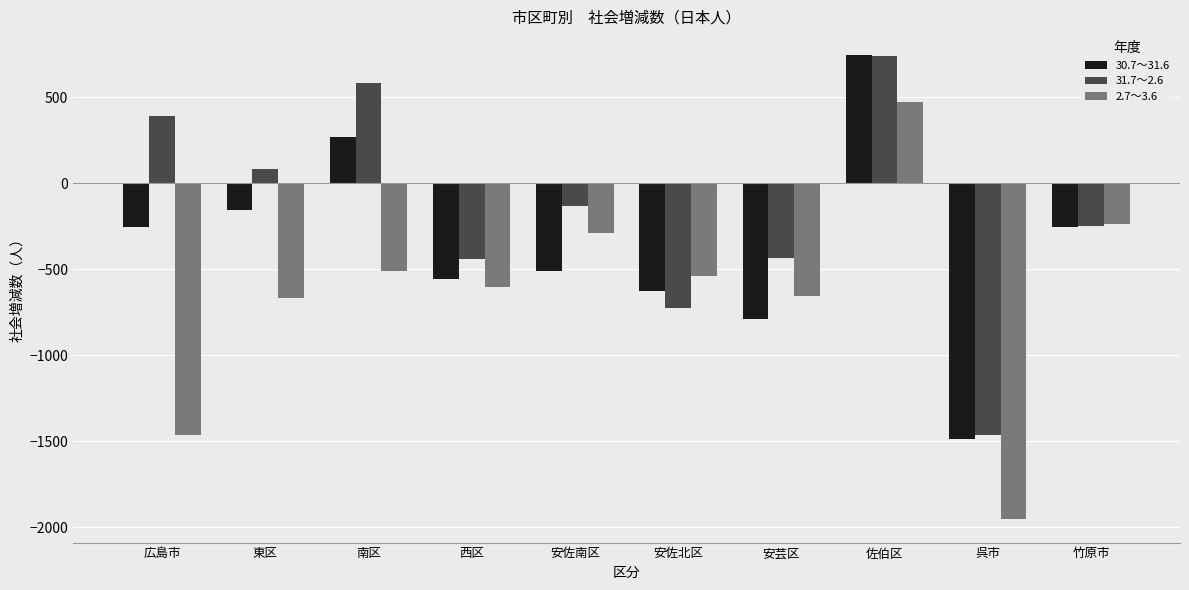

True or false: 2.7～3.6 has a value of -527 at 広島市.

False